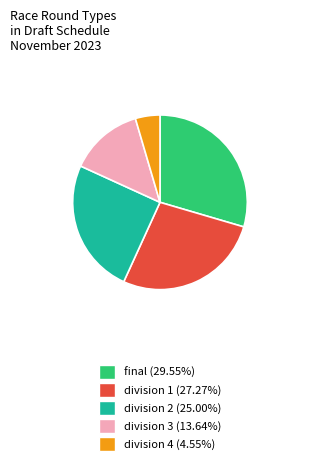

Approximately how many times larger is the value at division 2 (25.00%) compared to final (29.55%)?

0.8